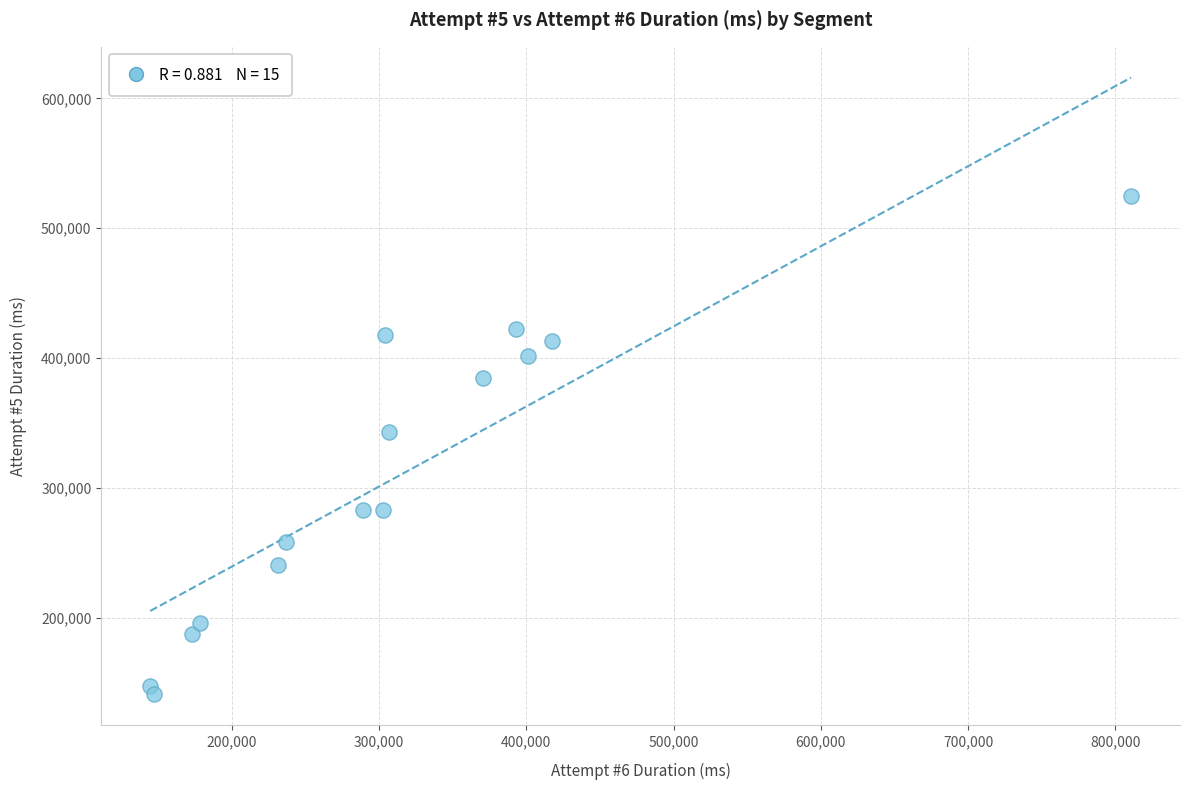

What Y value in the scatter plot is closest to 332987?

342857